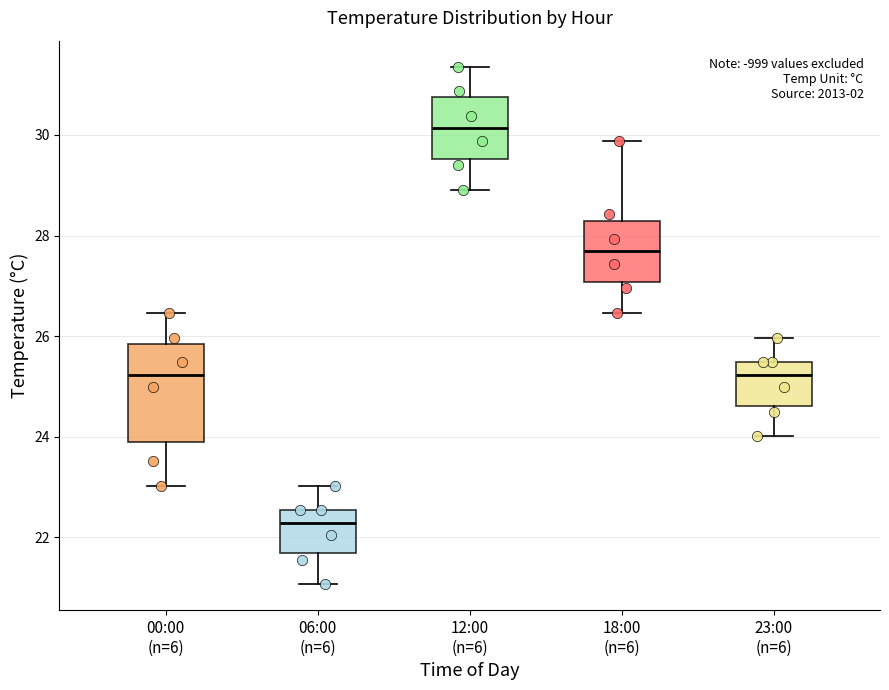

Which box has the highest median line?

12:00 (n=6)